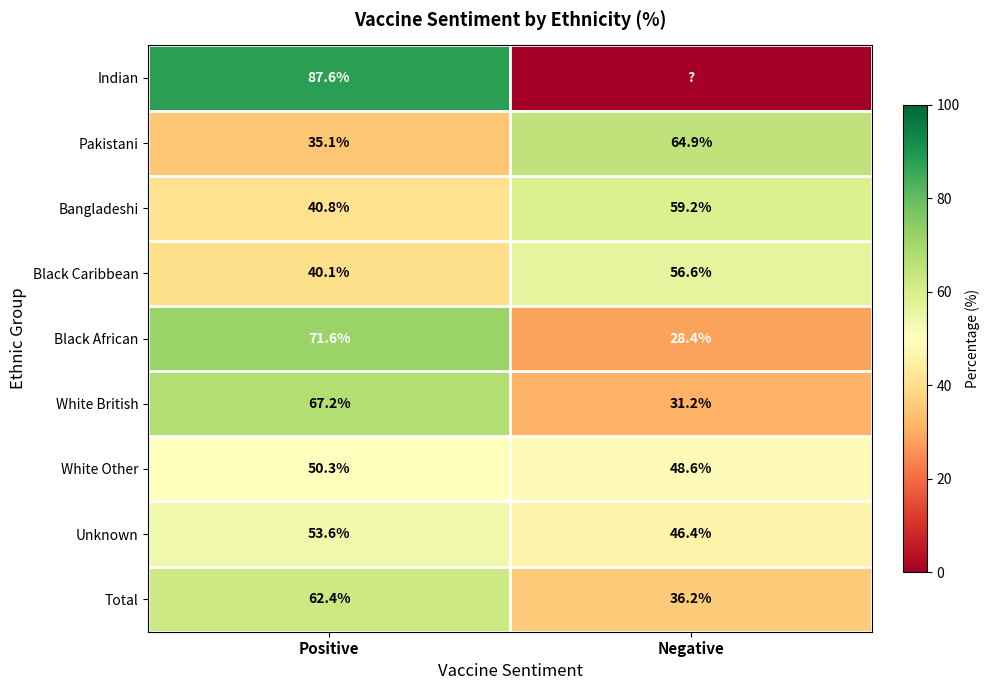

At which label is Pakistani closest to 50?

Positive